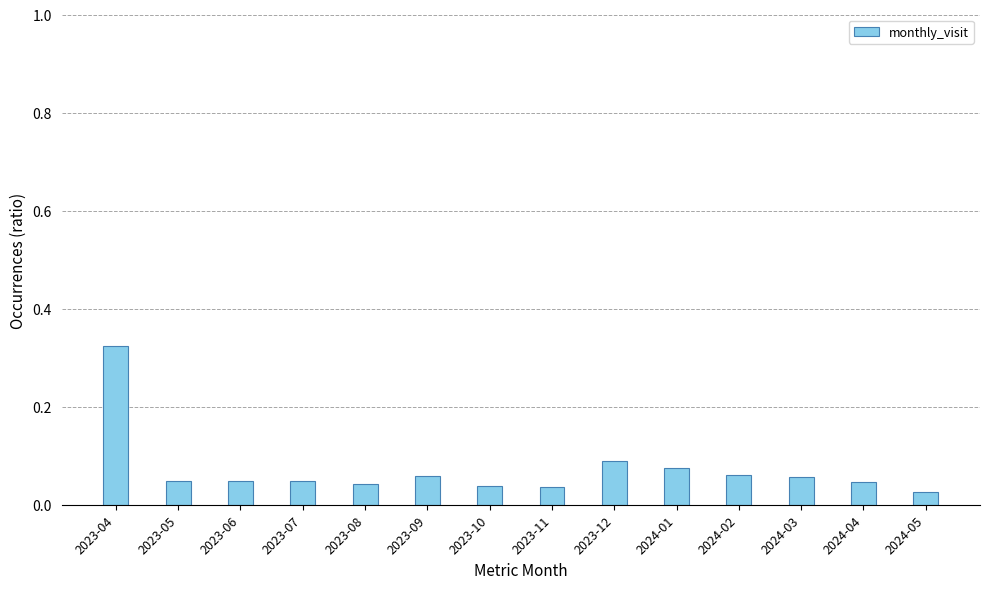

What is the sum of all values?

1.0